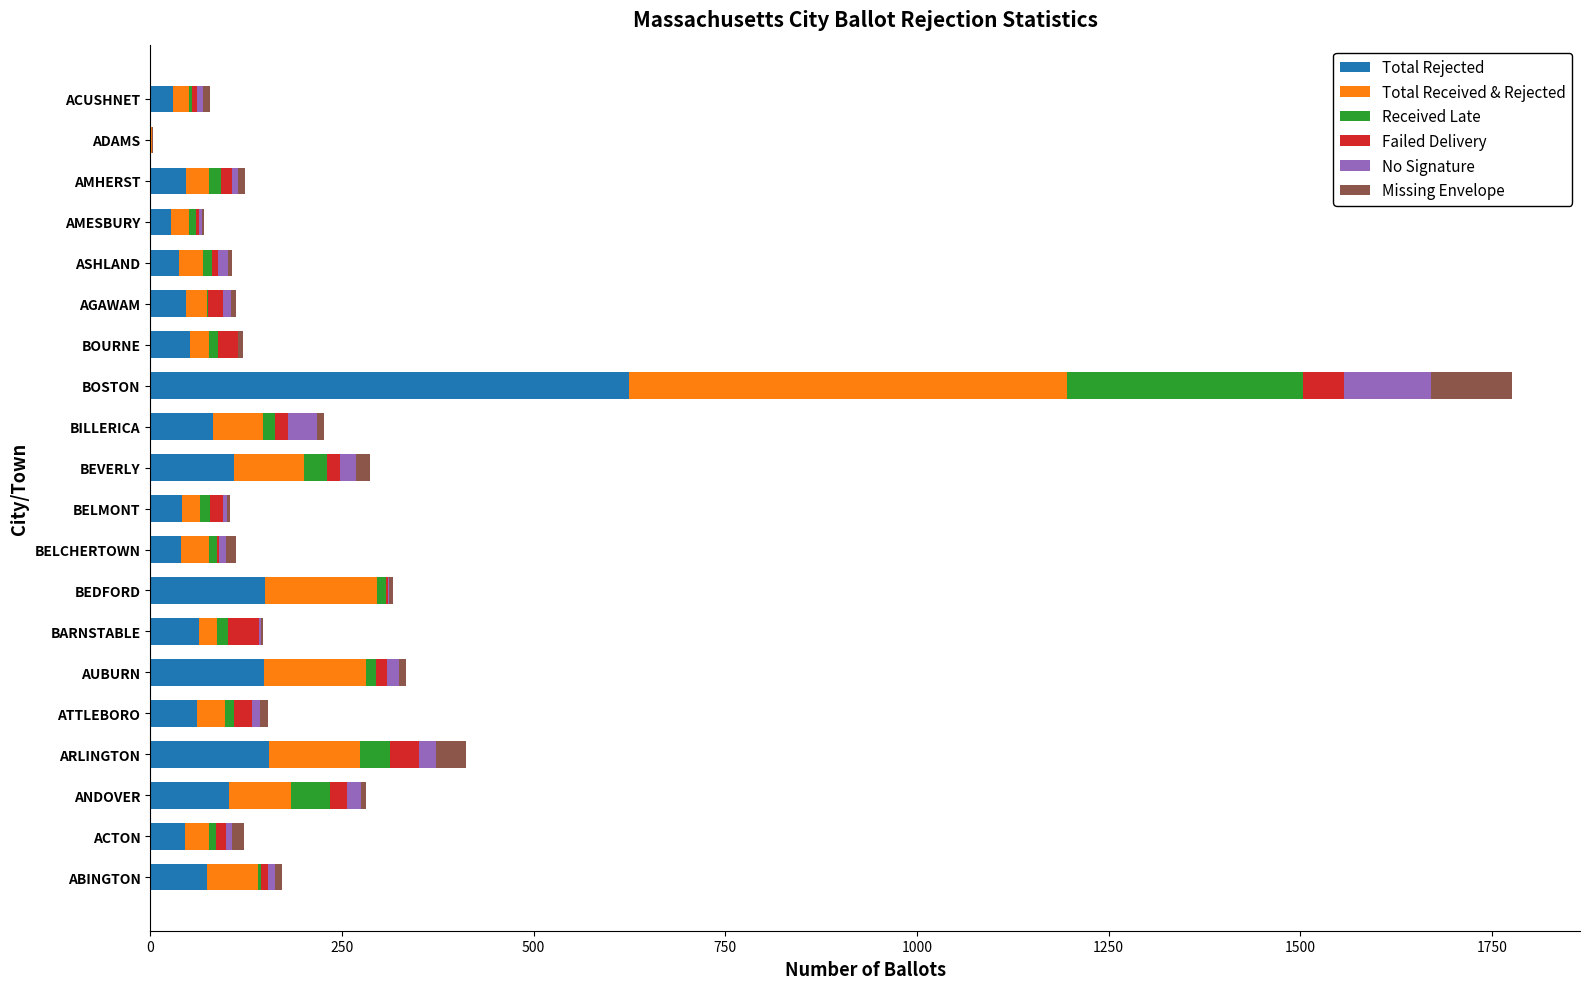

What is the maximum value for Total Rejected?

625